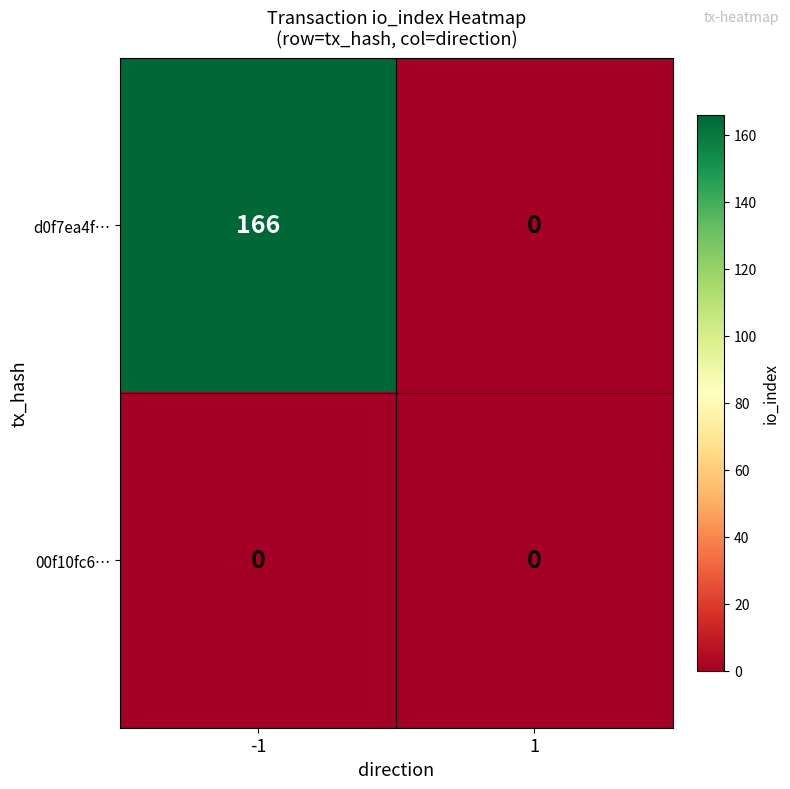

Reading right to left, what are all the values shown in this chart?

d0f7ea4f…: 0	166
00f10fc6…: 0	0